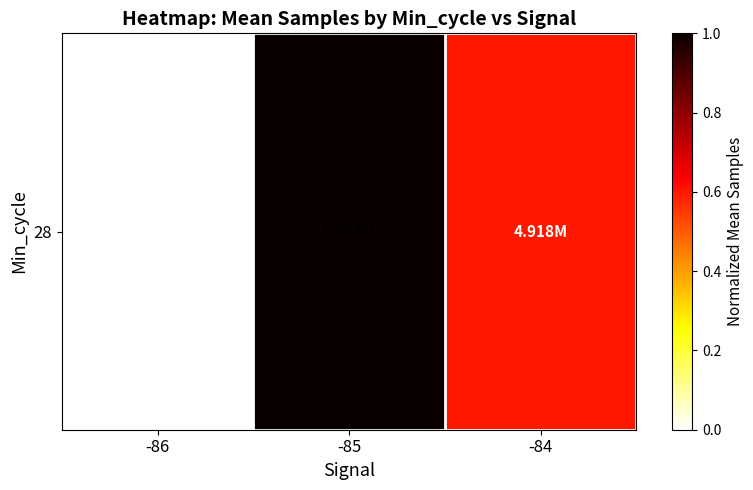

True or false: the data shows 0.8 at -84.

False